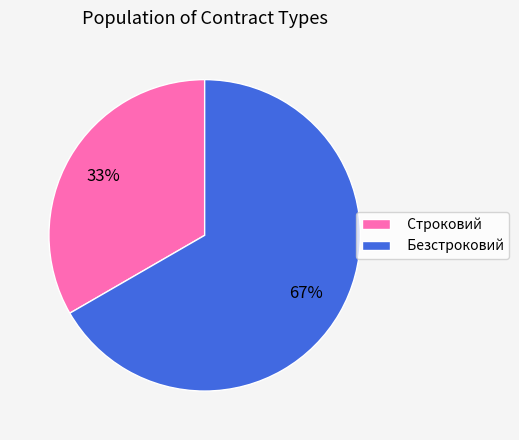

Between Строковий and Безстроковий, which is larger?

Безстроковий